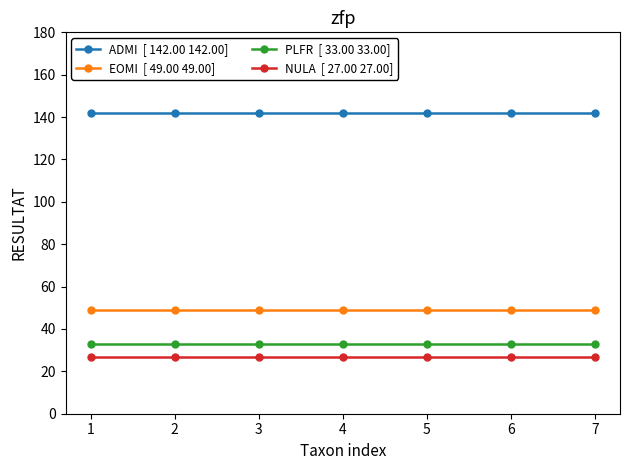

What is the greatest value displayed?

142